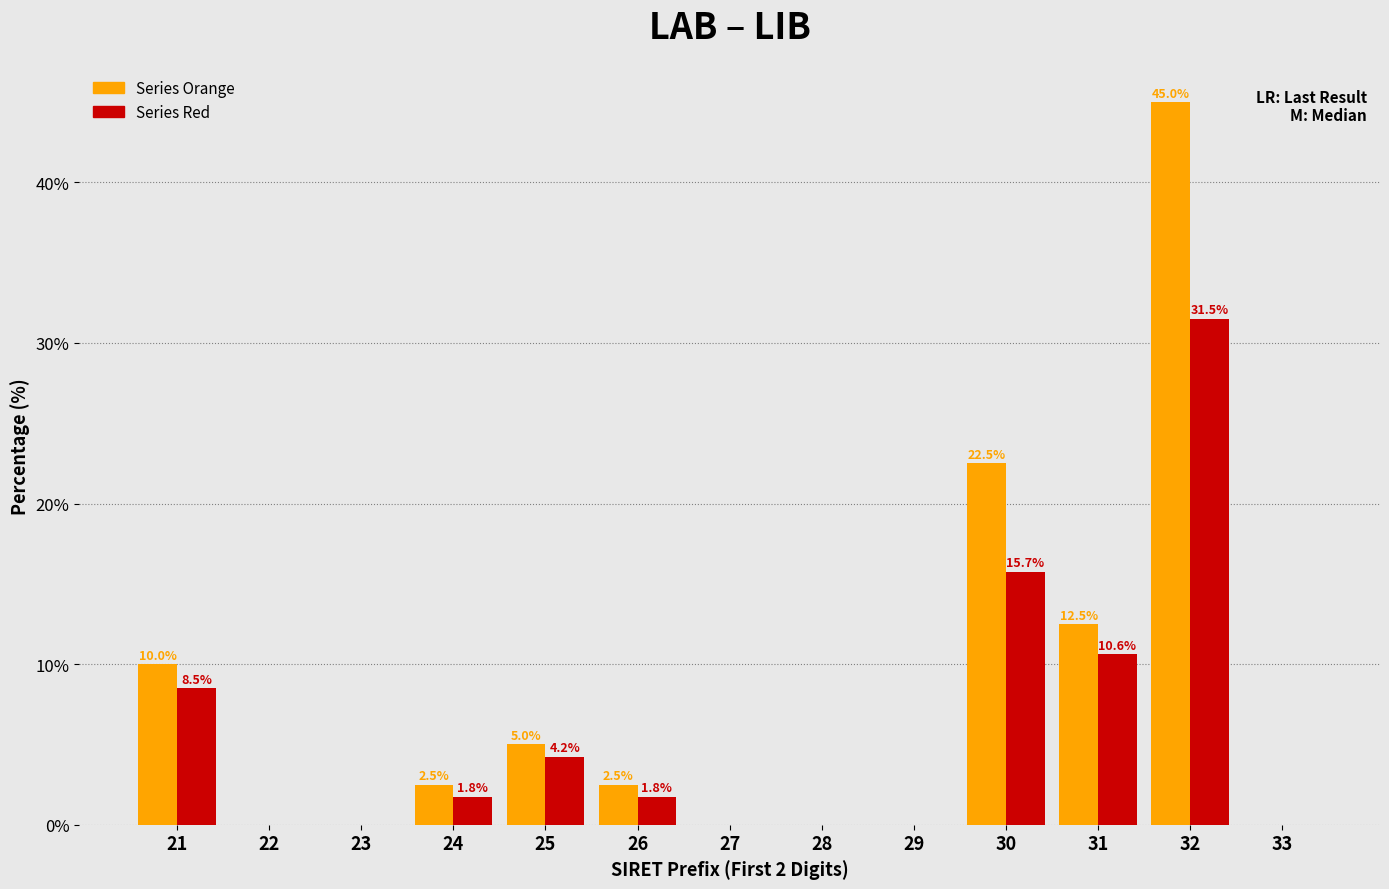

What is the greatest value displayed?

45.0